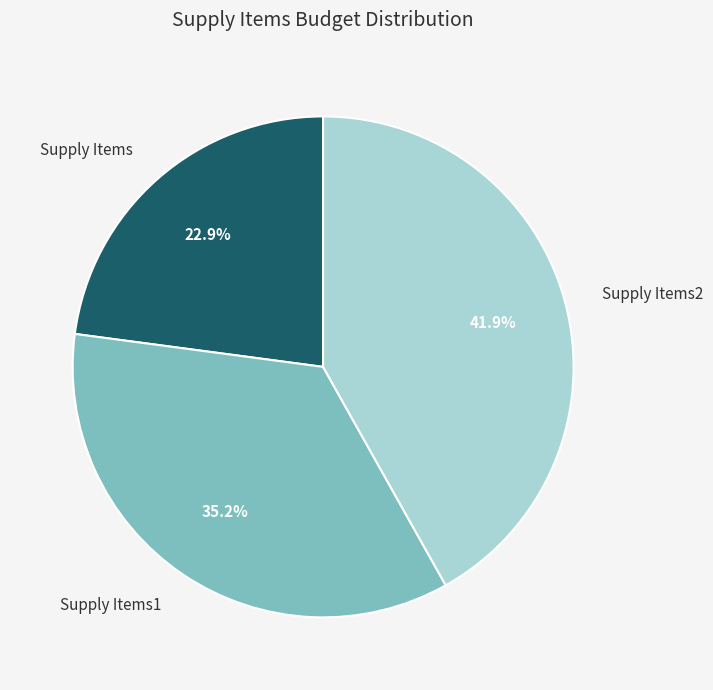

To the nearest percent, what portion does Supply Items2 represent?

42%